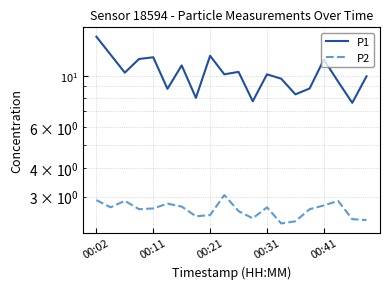

True or false: P2 and P1 intersect in this chart.

False